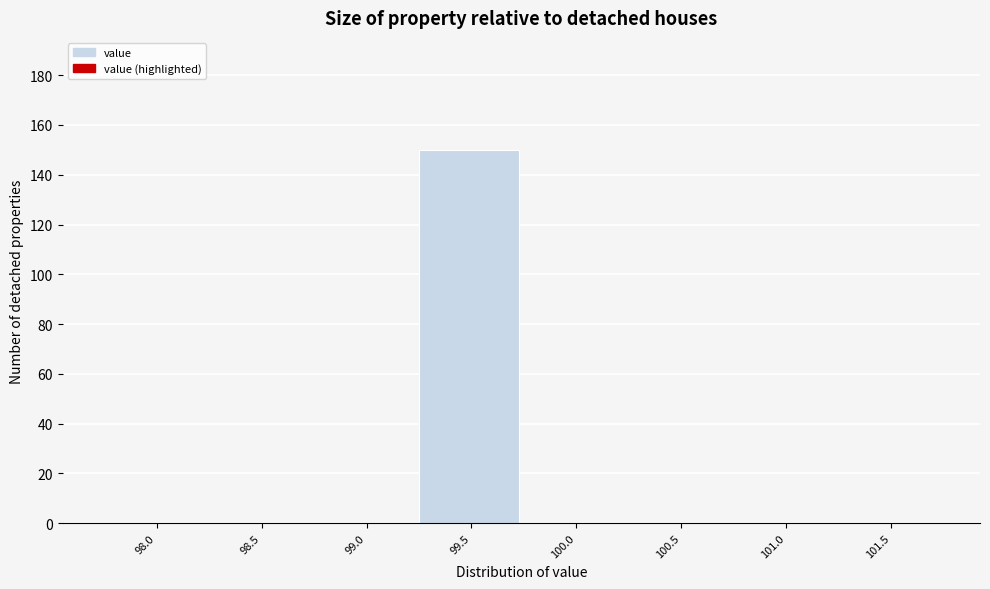

Reading left to right, transcribe all the data shown in this chart.

98.0=0	98.5=0	99.0=0	99.5=150	100.0=0	100.5=0	101.0=0	101.5=0